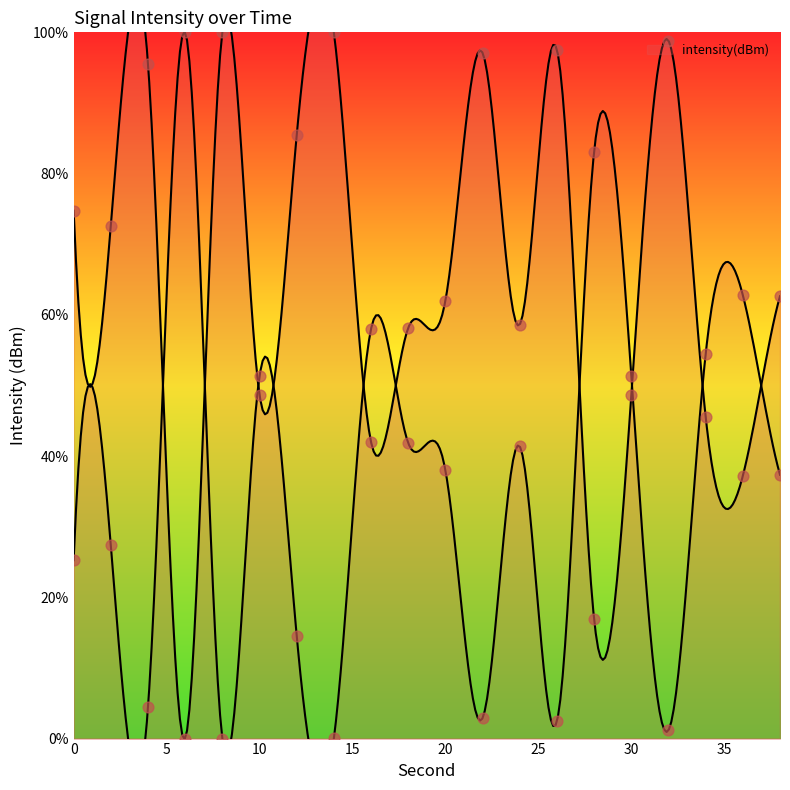

Between 6 and 16, which is larger?

16